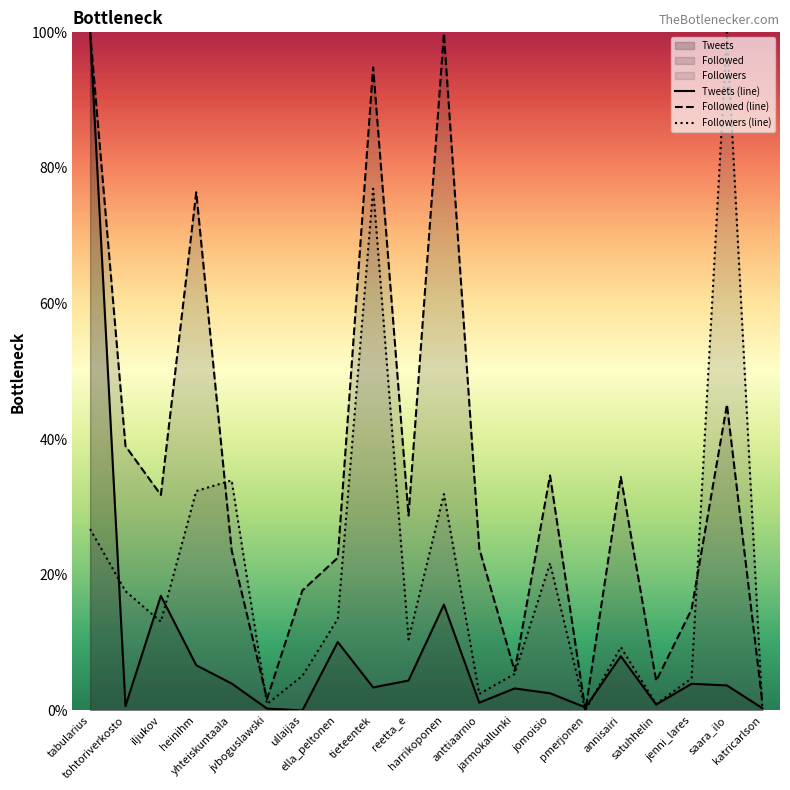

Which category has the lowest value in the Followed (line) series?

pmerjonen